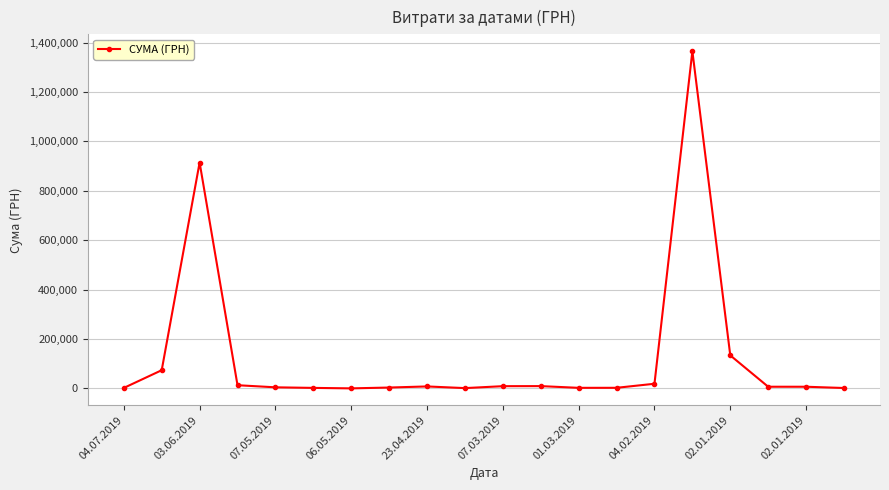

Count the number of categories in the chart.

20